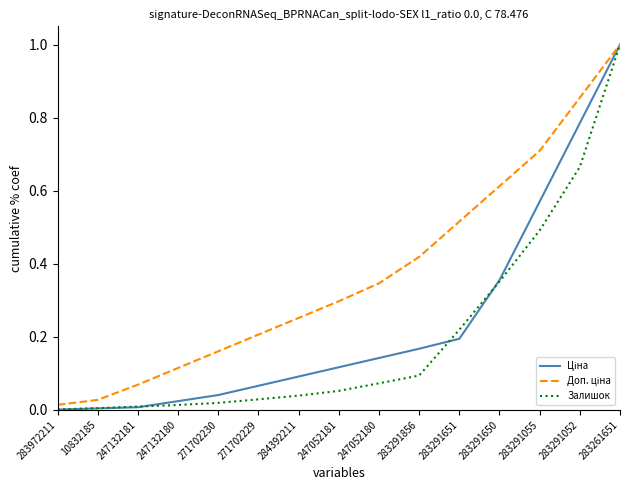

The Залишок series shows 0.0 at 271702229. True or false?

True